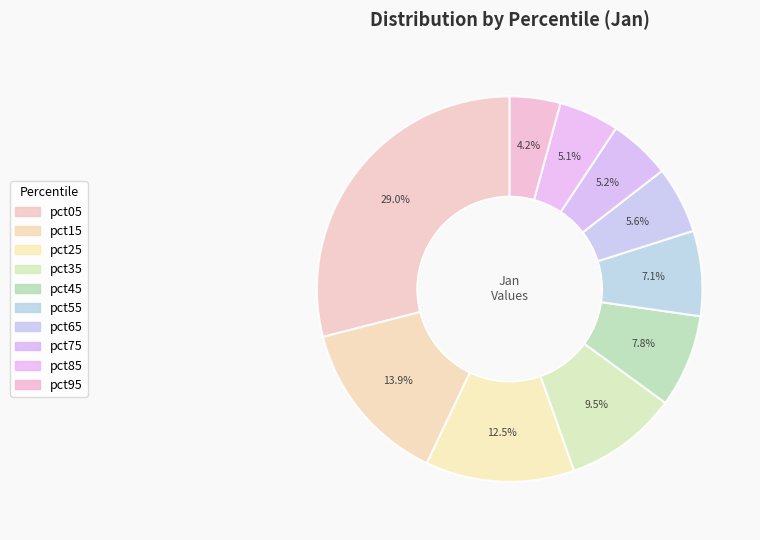

What percentage is the pct05 slice, to the nearest percent?

29%